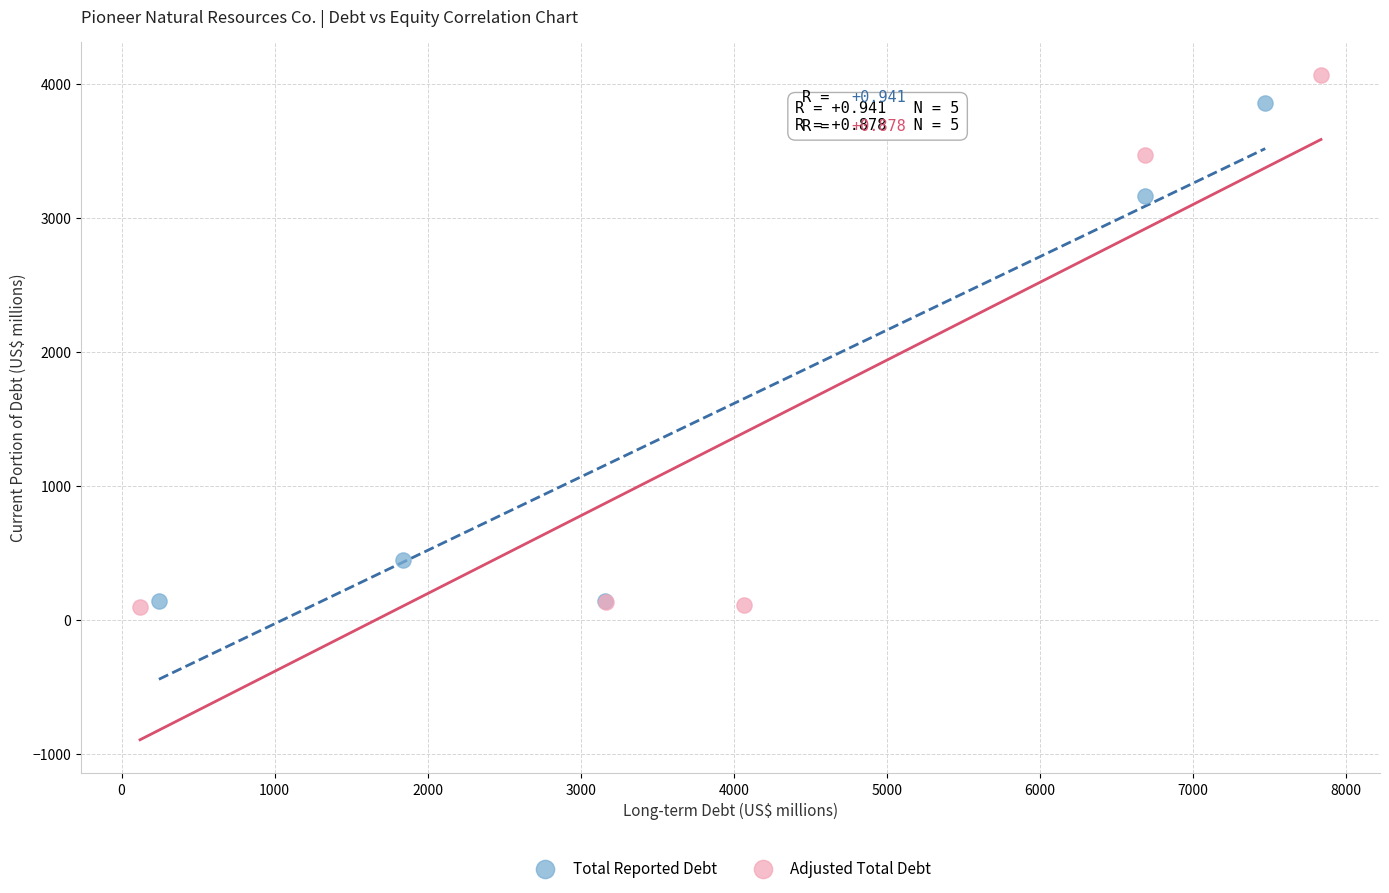

What are all the series names shown in the legend?

Total Reported Debt, Adjusted Total Debt